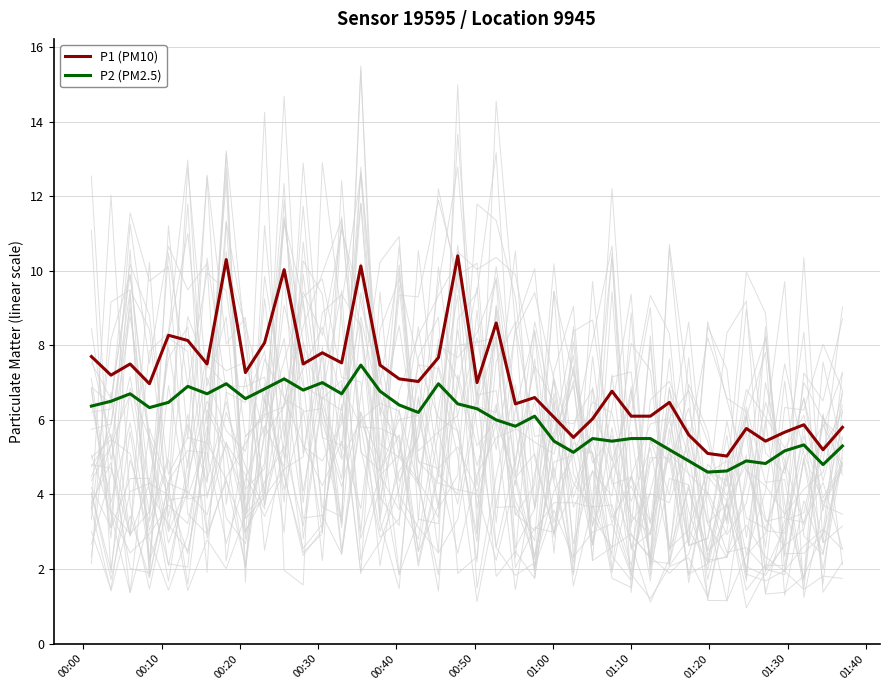

Rank the series by their average value, from highest to lowest.

P1 (PM10), P2 (PM2.5)